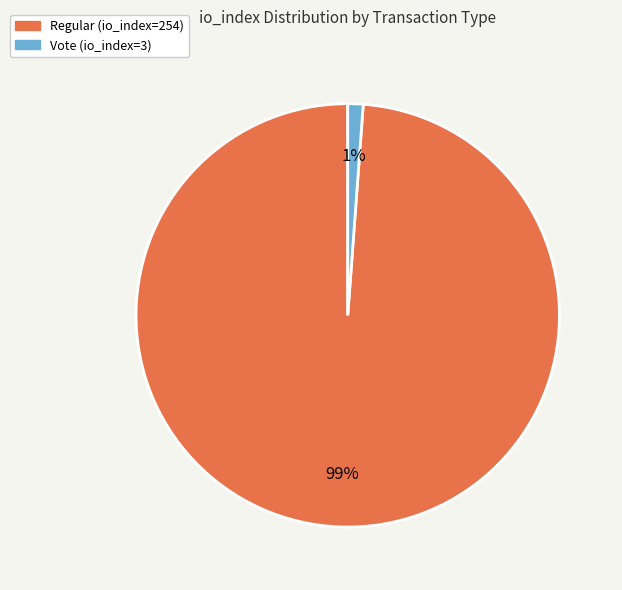

How many segments does this pie chart have?

2